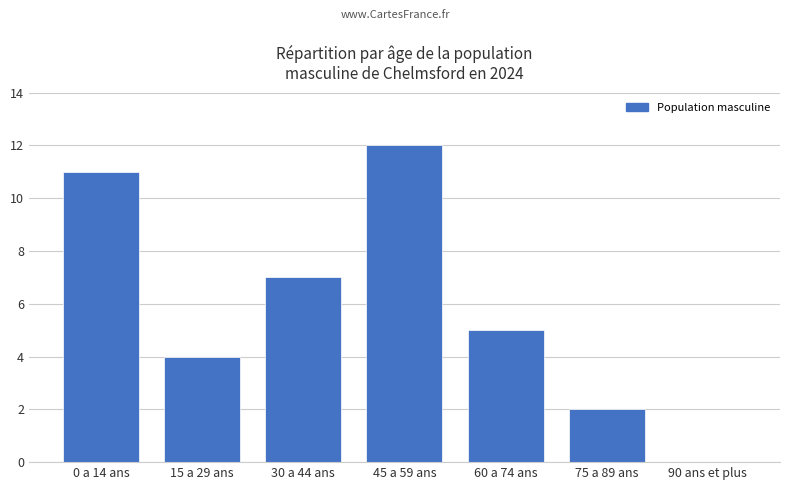

Which label corresponds to the largest value in the chart?

45 a 59 ans